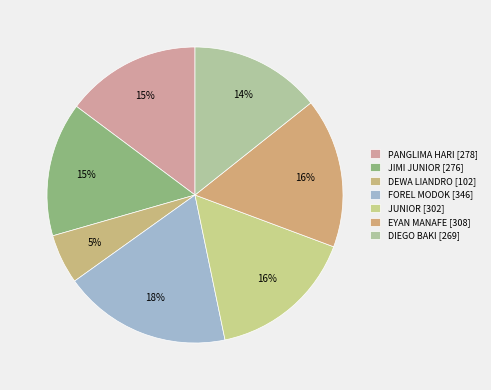

Combined, do JIMI JUNIOR and JUNIOR account for over 50%?

No